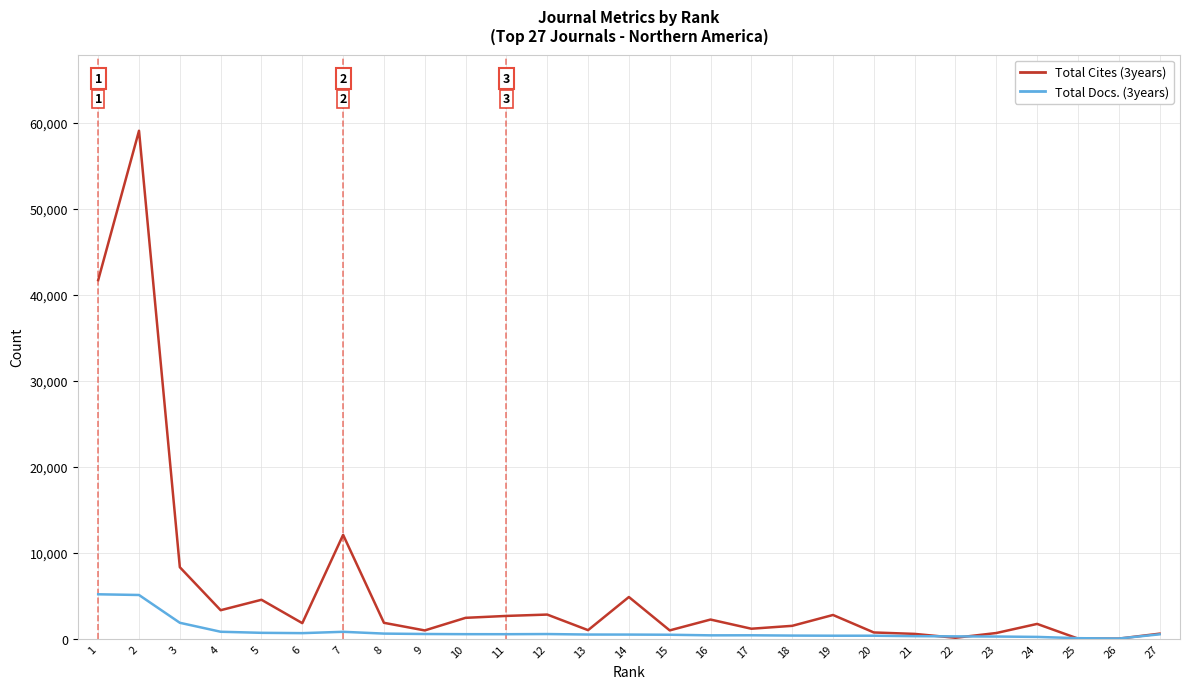

The value of Total Cites (3years) at 3 is 1944. True or false?

False